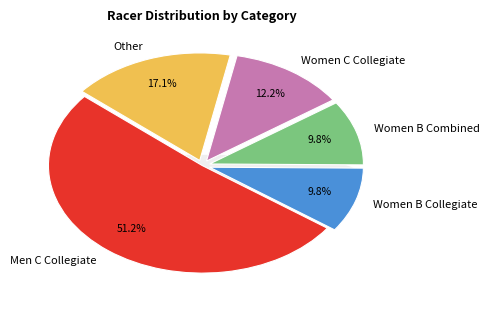

Rank the categories by value from highest to lowest.

Men C Collegiate, Other, Women C Collegiate, Women B Collegiate, Women B Combined